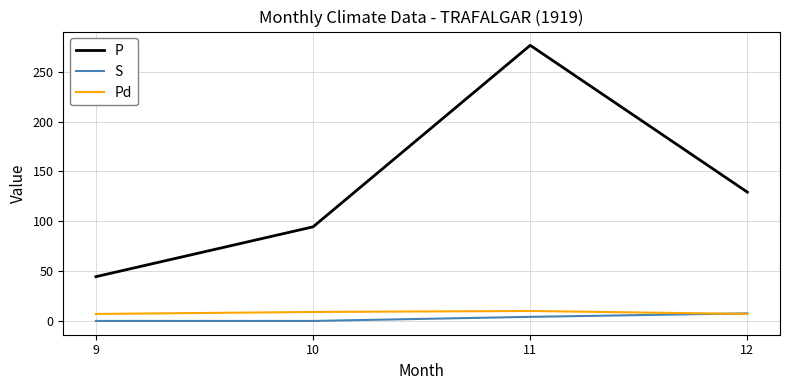

What is the highest value of the P series?

276.5